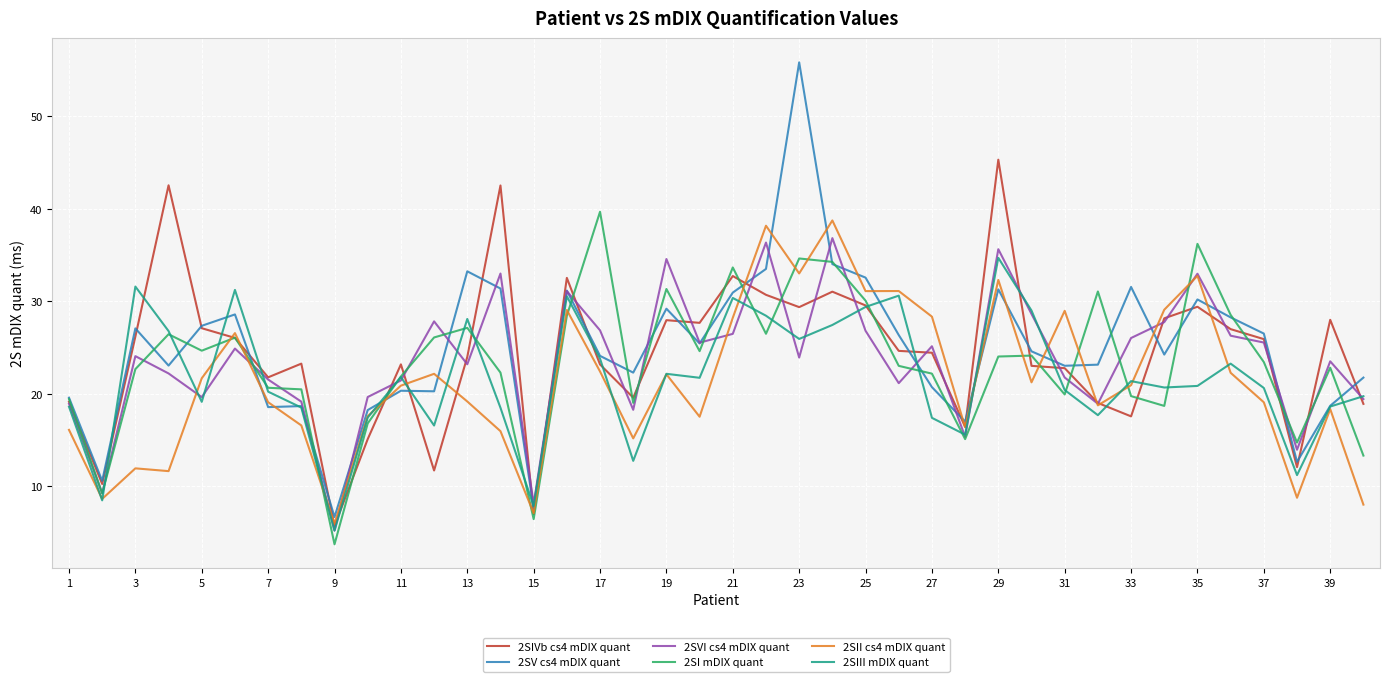

What is the smallest value displayed?

3.8